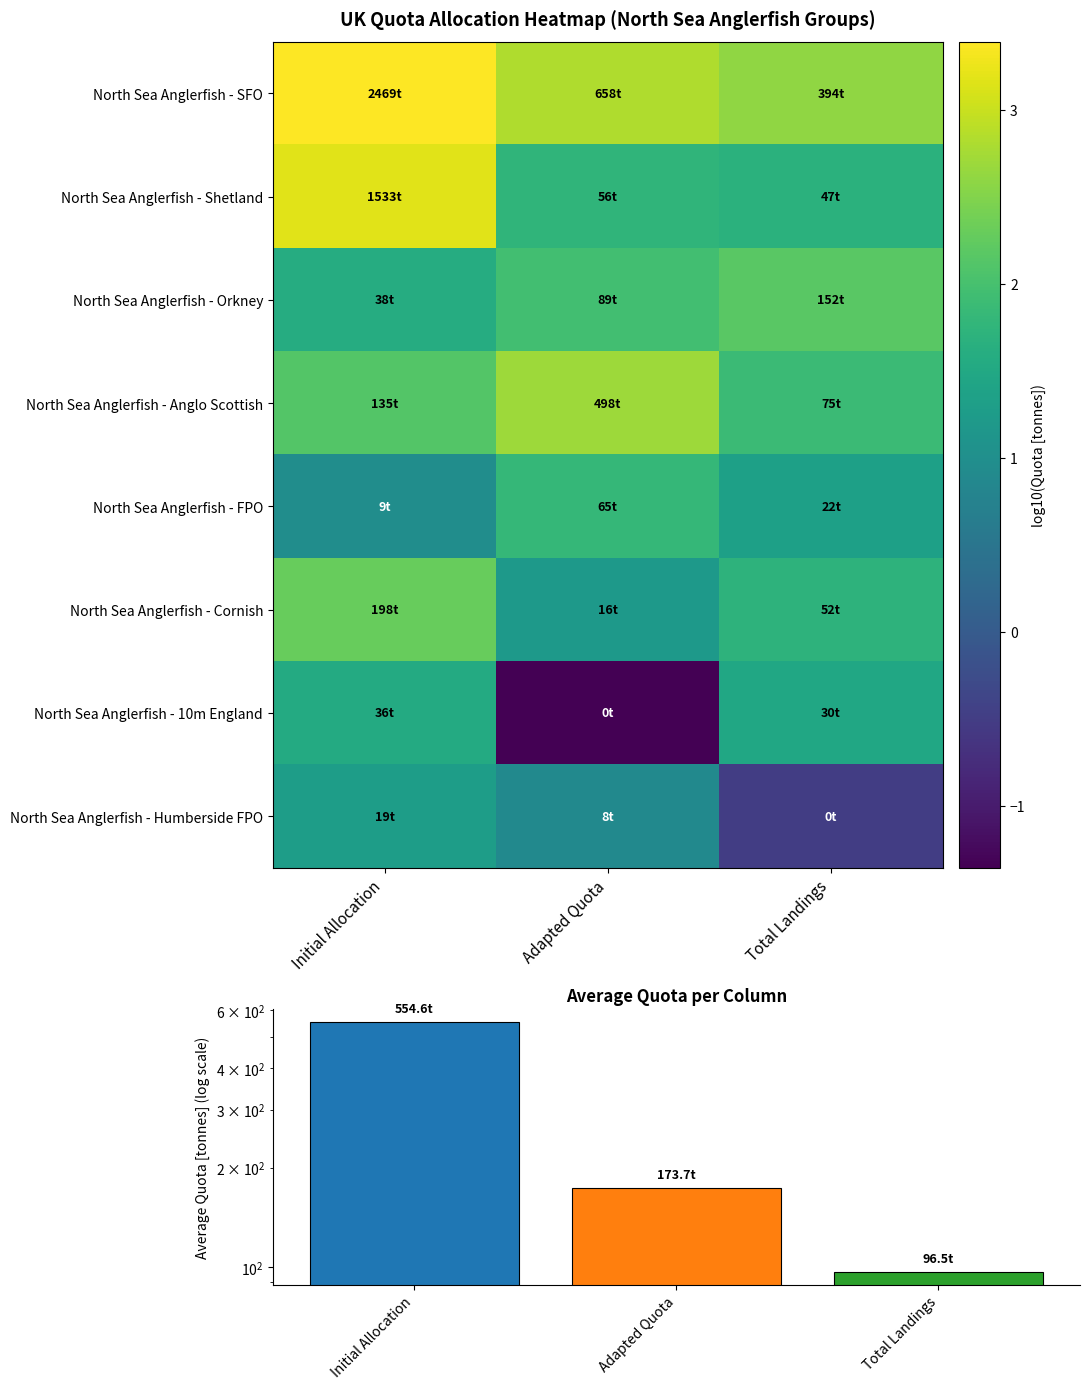

List the labels in order of North Sea Anglerfish - Orkney value, largest first.

Total Landings, Adapted Quota, Initial Allocation